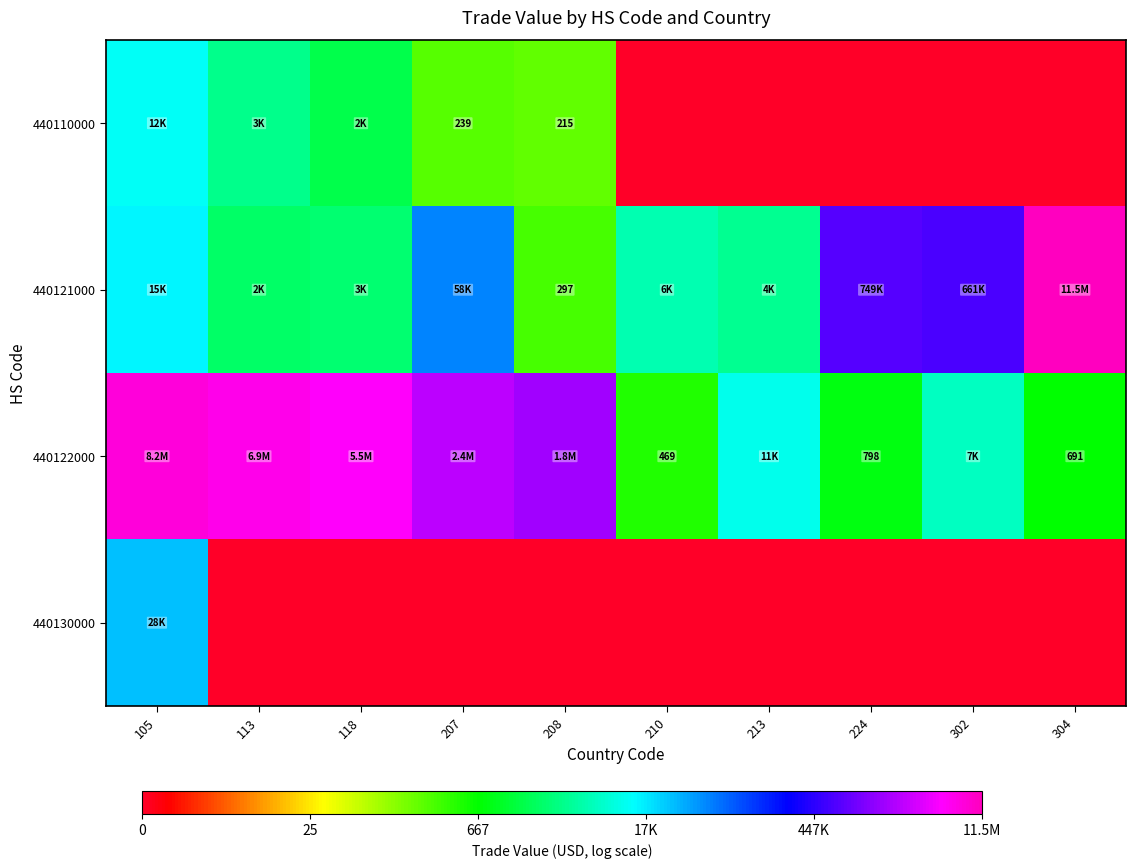

Is the value of 440121000 at 224 greater than the value of 440122000 at 118?

No